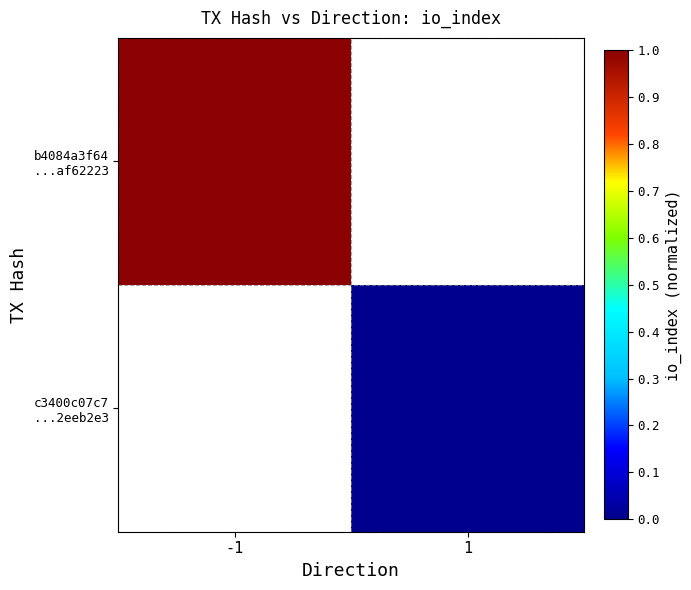

Between 1 and -1, which is larger?

-1